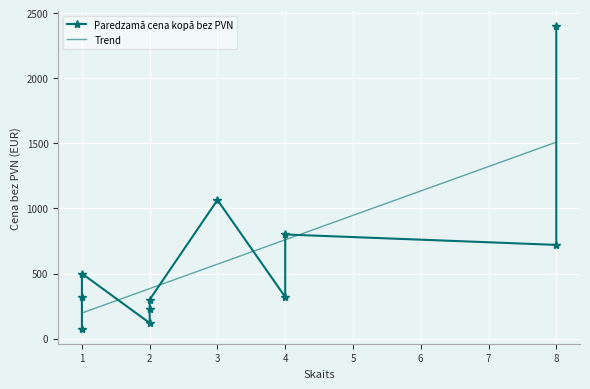

What is the minimum value for Trend?

196.8